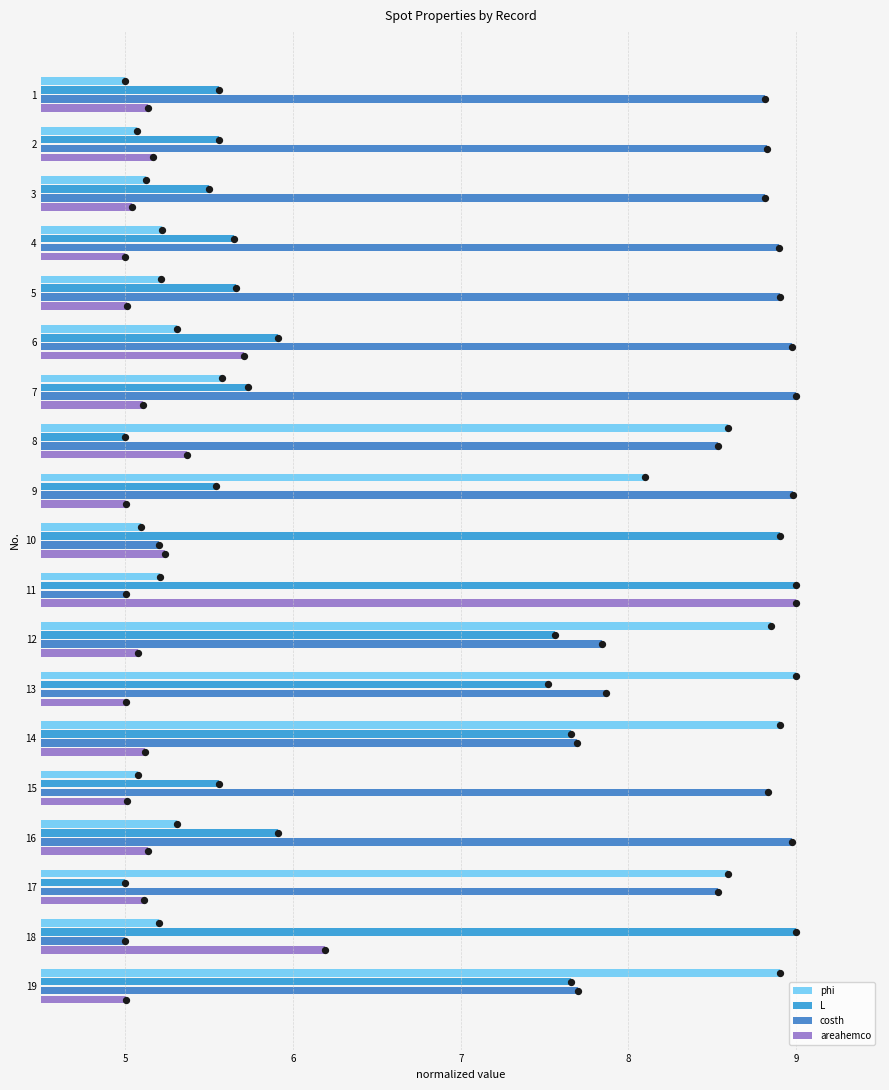

Which series contains the lowest Y value?

phi